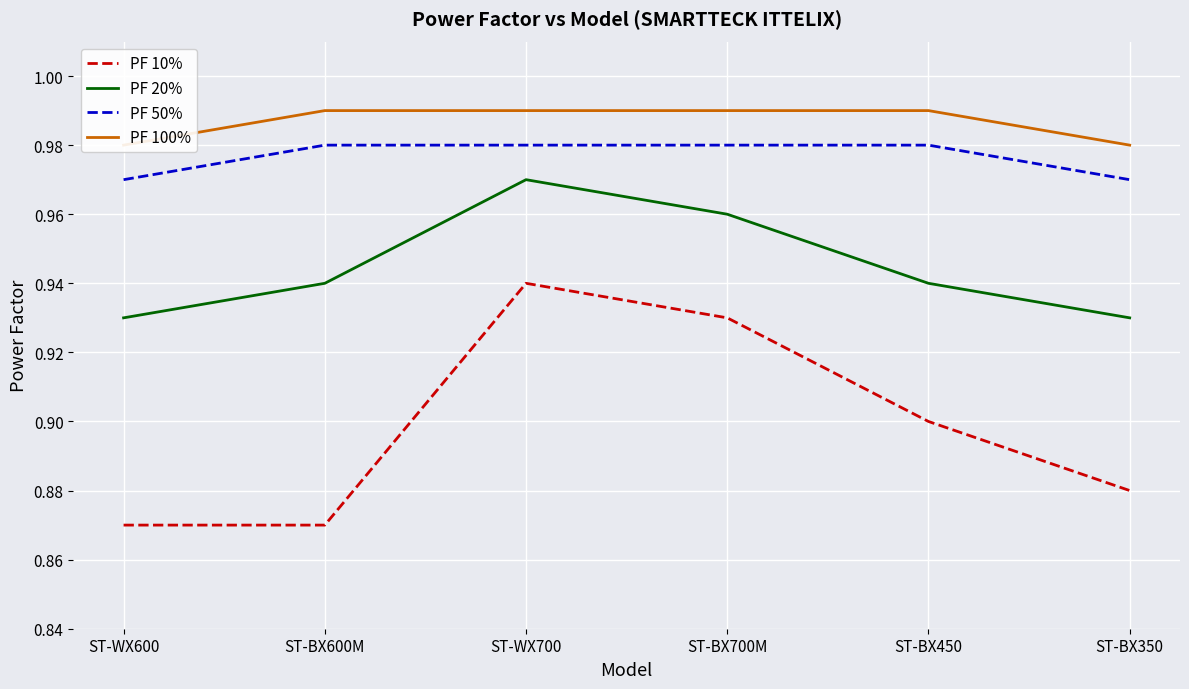

Which series has the largest range (max minus min)?

PF 10%